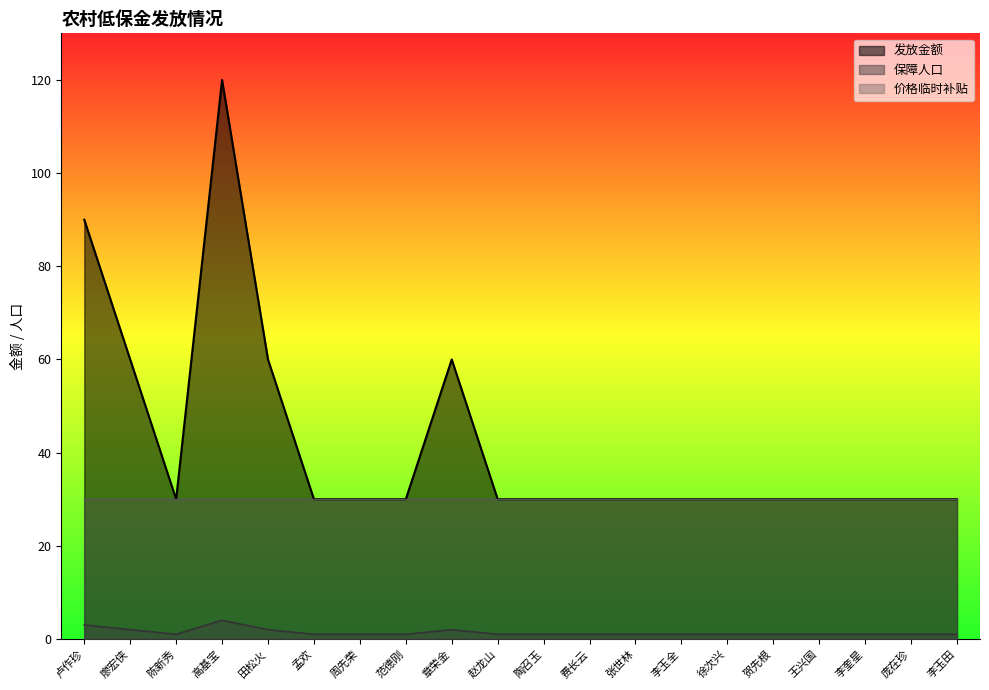

List the series in order of their peak value, highest first.

发放金额, 价格临时补贴, 保障人口